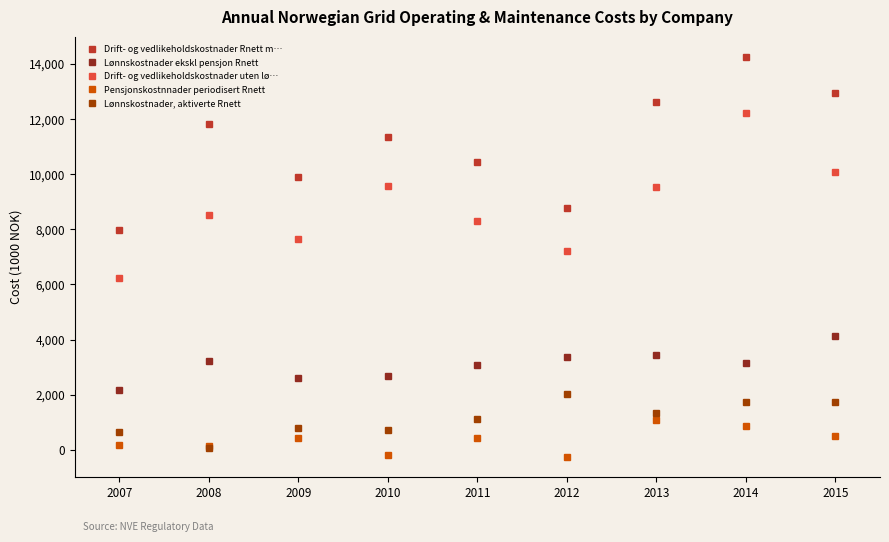

What are all the series names shown in the legend?

Drift- og vedlikeholdskostnader Rnett m…, Lønnskostnader ekskl pensjon Rnett, Drift- og vedlikeholdskostnader uten lø…, Pensjonskostnnader periodisert Rnett, Lønnskostnader, aktiverte Rnett